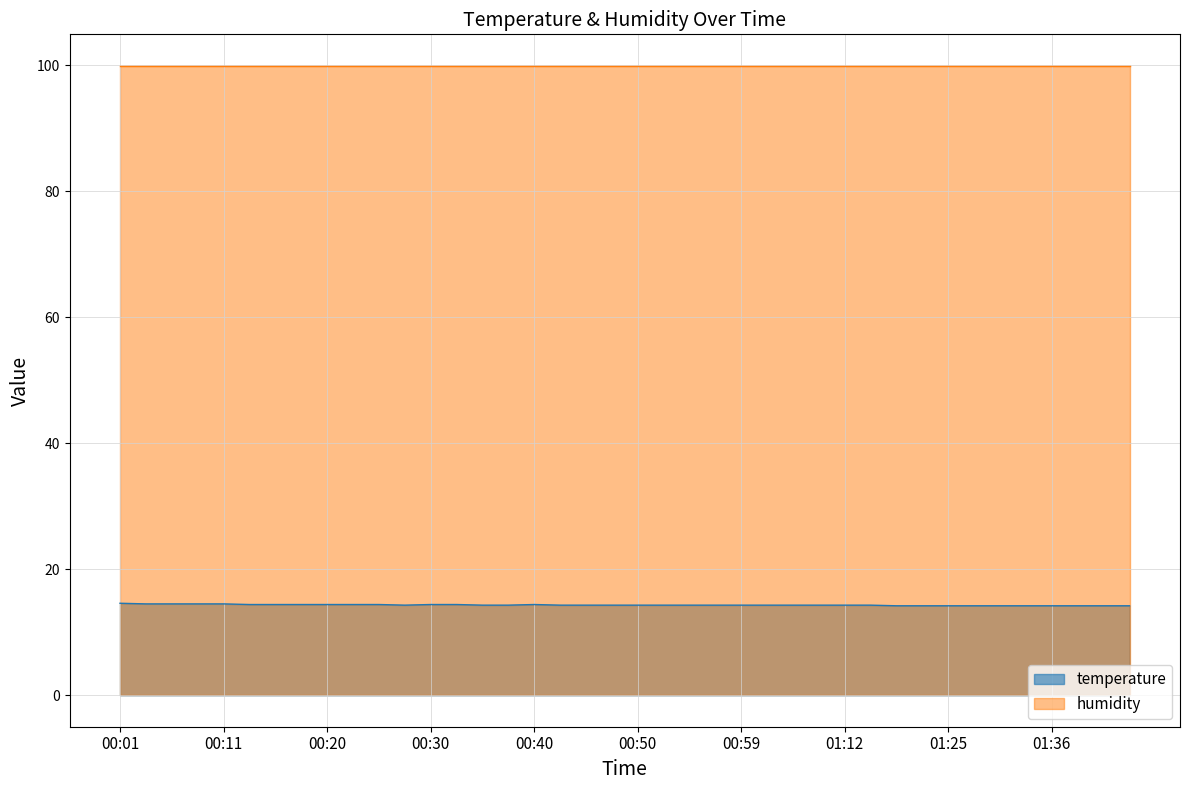

What is the label of the 7th point from the right?

01:28